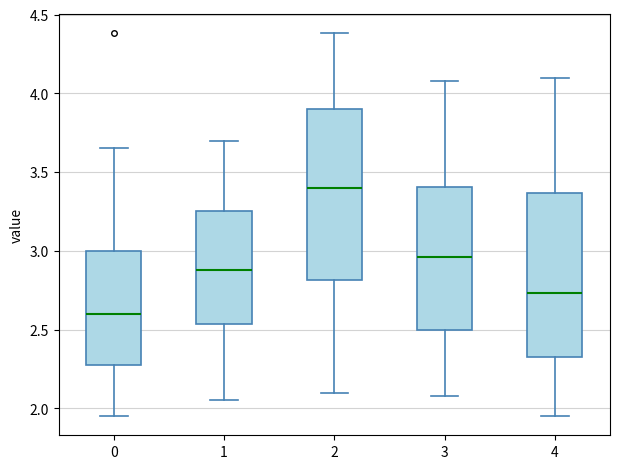

Reading left to right, read every box against the y-axis: the position of its median line, the range the box covers, and the ends of its whiskers. The values are not printed on the chart, so give them approximately, as read against the axis.

0: median 2.60, box 2.25 to 3.00, whiskers 1.95 to 3.65
1: median 2.90, box 2.55 to 3.25, whiskers 2.05 to 3.70
2: median 3.40, box 2.80 to 3.90, whiskers 2.10 to 4.40
3: median 2.95, box 2.50 to 3.40, whiskers 2.10 to 4.10
4: median 2.75, box 2.30 to 3.35, whiskers 1.95 to 4.10